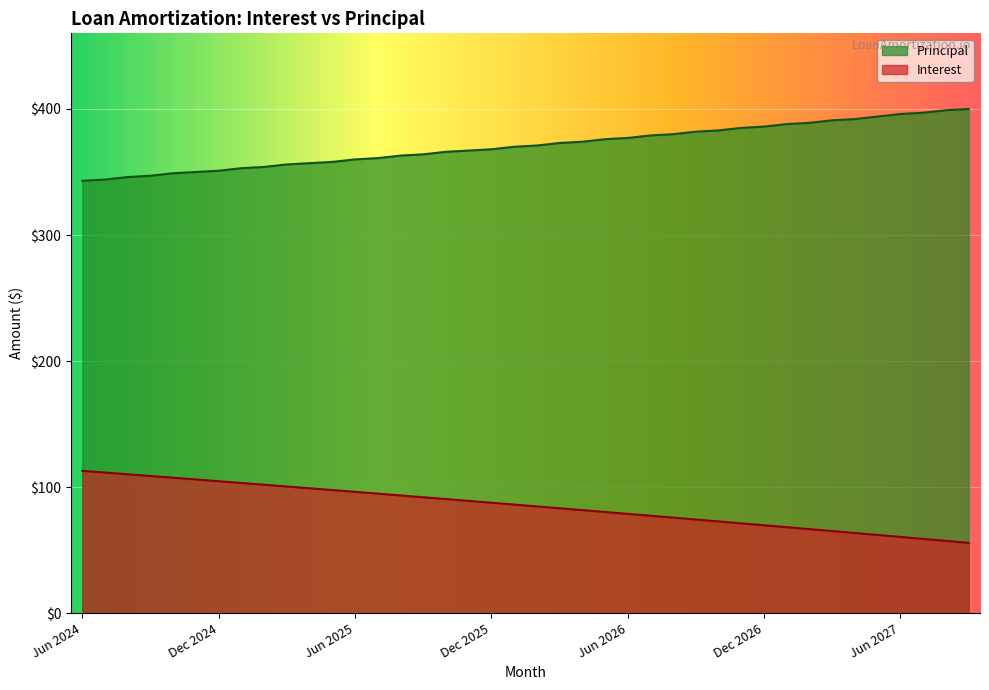

What is the total value across all series at Sep 2024?

455.8